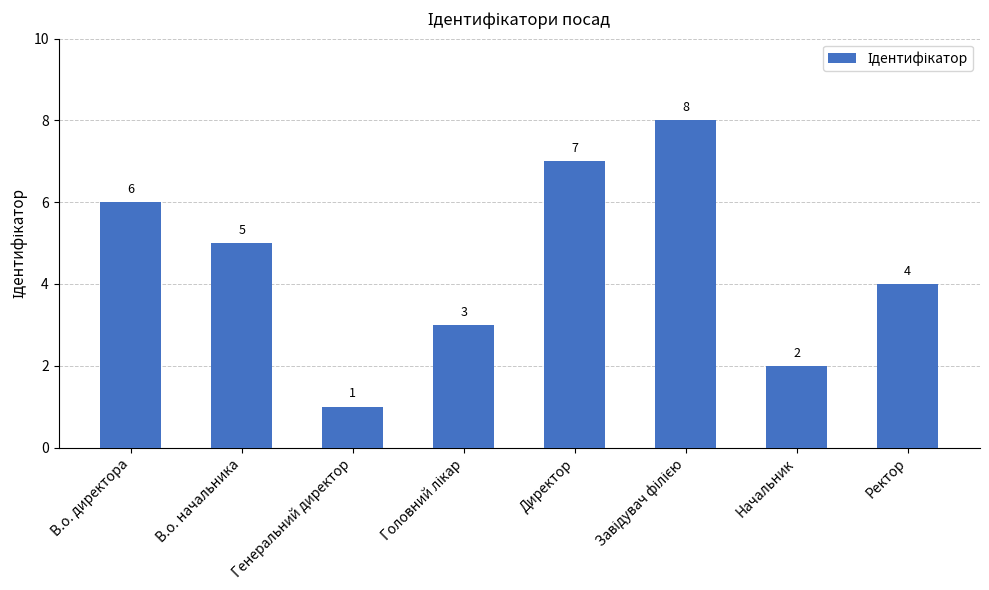

Reading left to right, extract all data points from this chart.

6	5	1	3	7	8	2	4